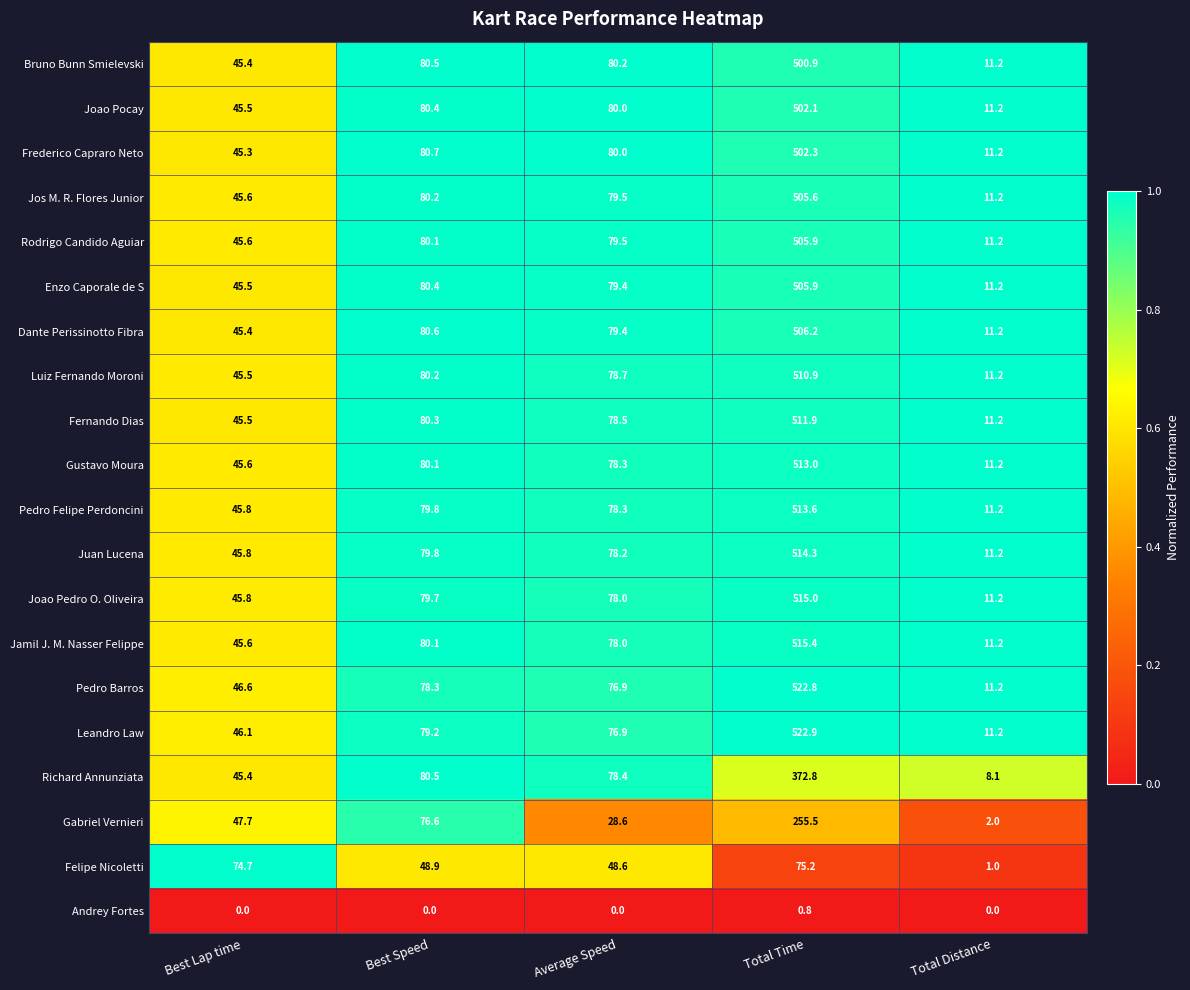

The Dante Perissinotto Fibra series shows 11.2 at Total Distance. True or false?

True